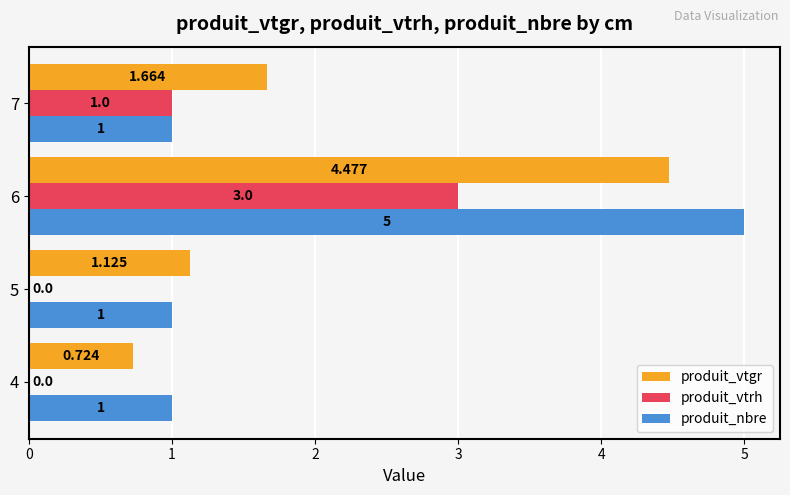

Is the value of produit_vtgr at 6 greater than the value of produit_nbre at 4?

Yes